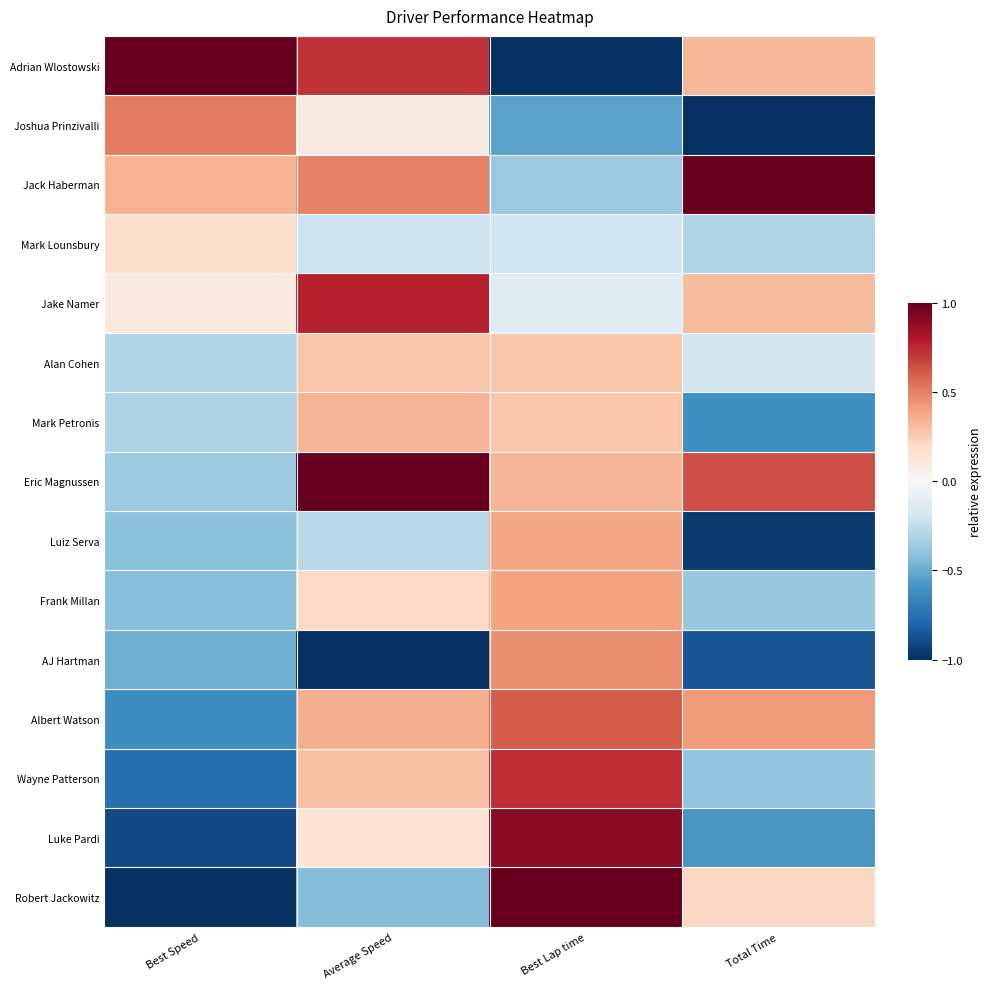

What is the total value across all series at Best Speed?

-3.5